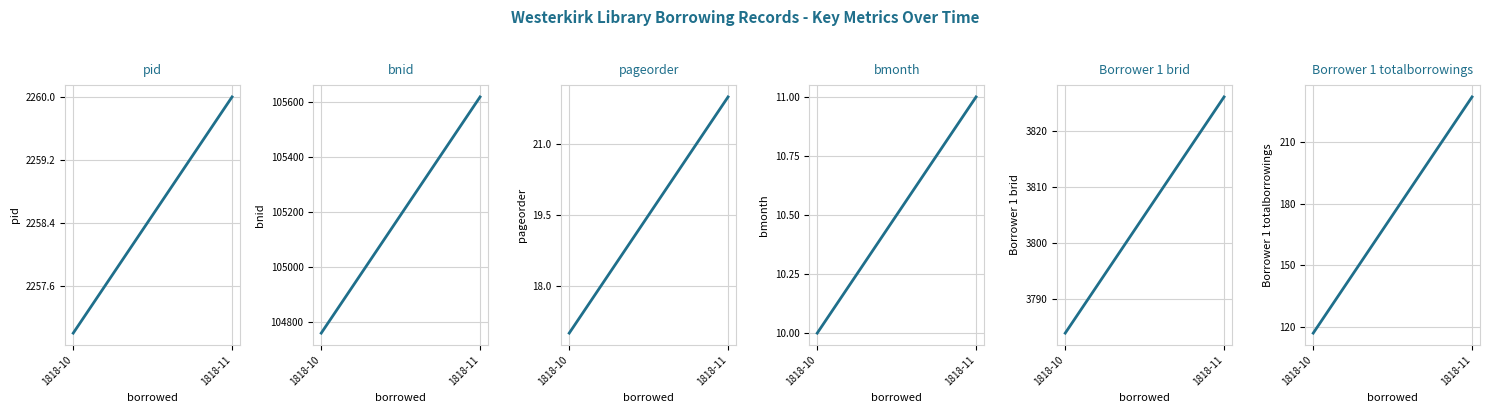

What is the spread (max minus min) of values at 1818-10?

104749